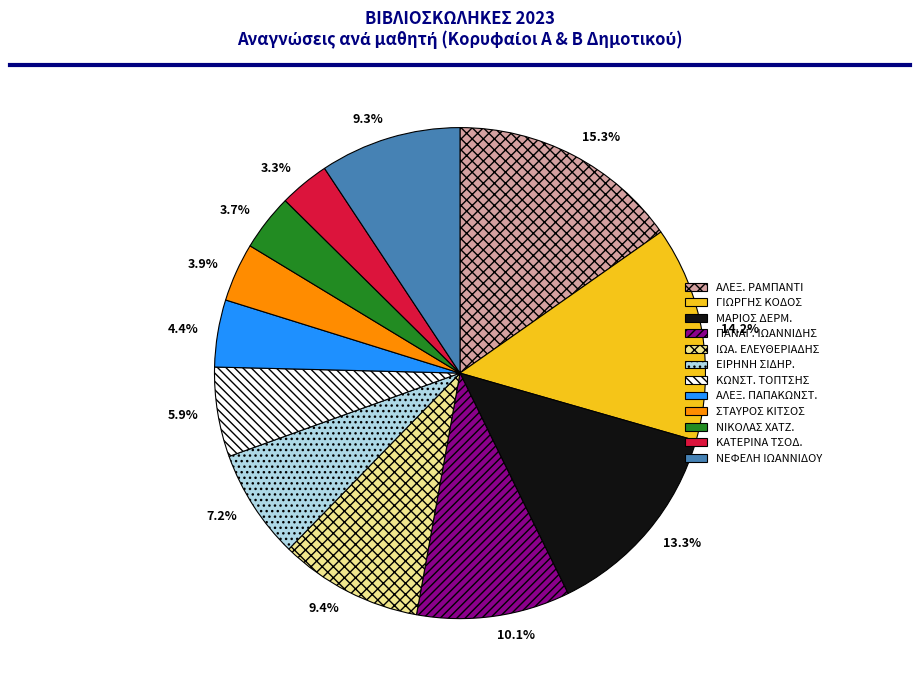

Count the number of slices in the pie.

12